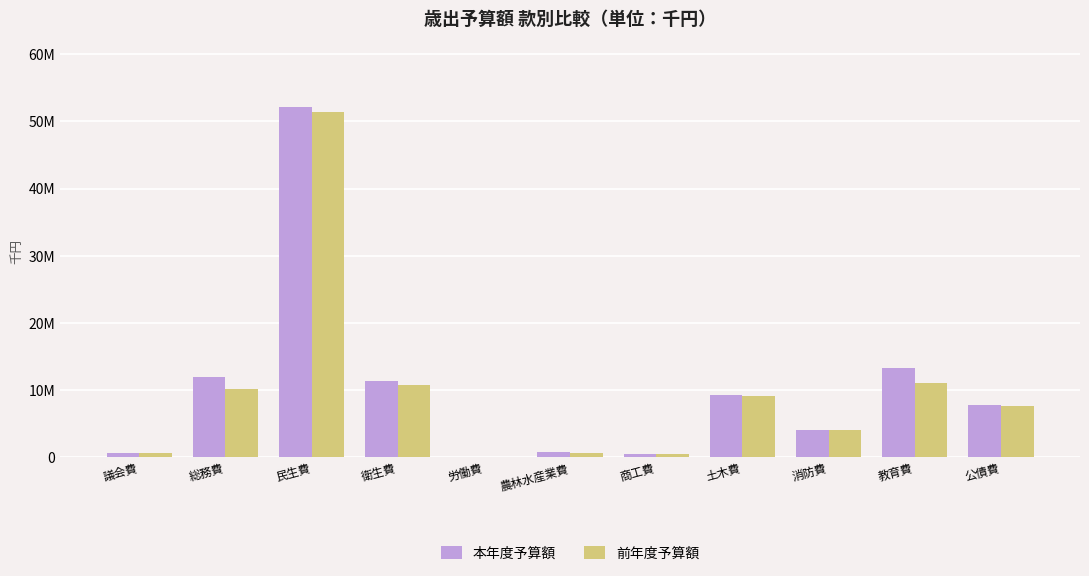

What is the maximum value for 前年度予算額?

51335841